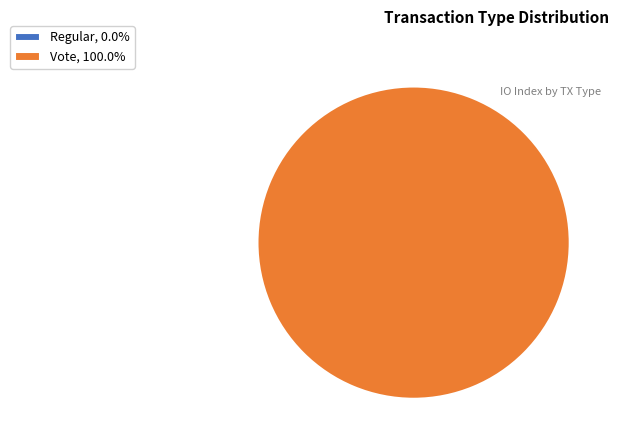

To the nearest percent, what is the difference between the Vote and Regular slice percentages?

100%